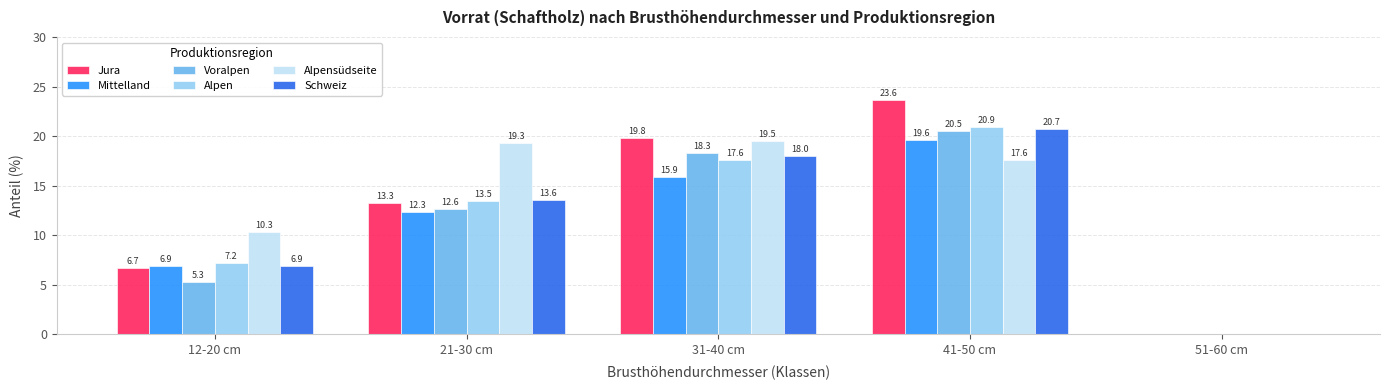

The Alpen series shows 18.3 at 21-30 cm. True or false?

False